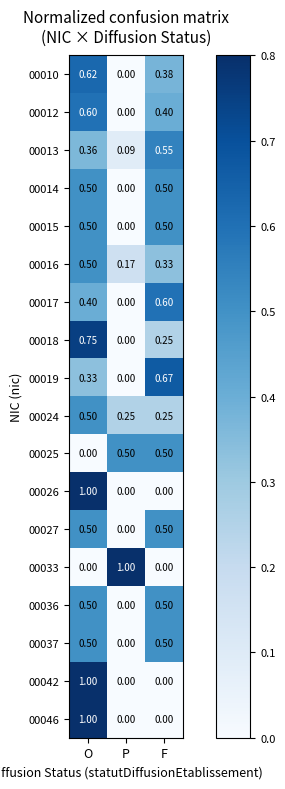

At how many categories does at least one series exceed 0?

3